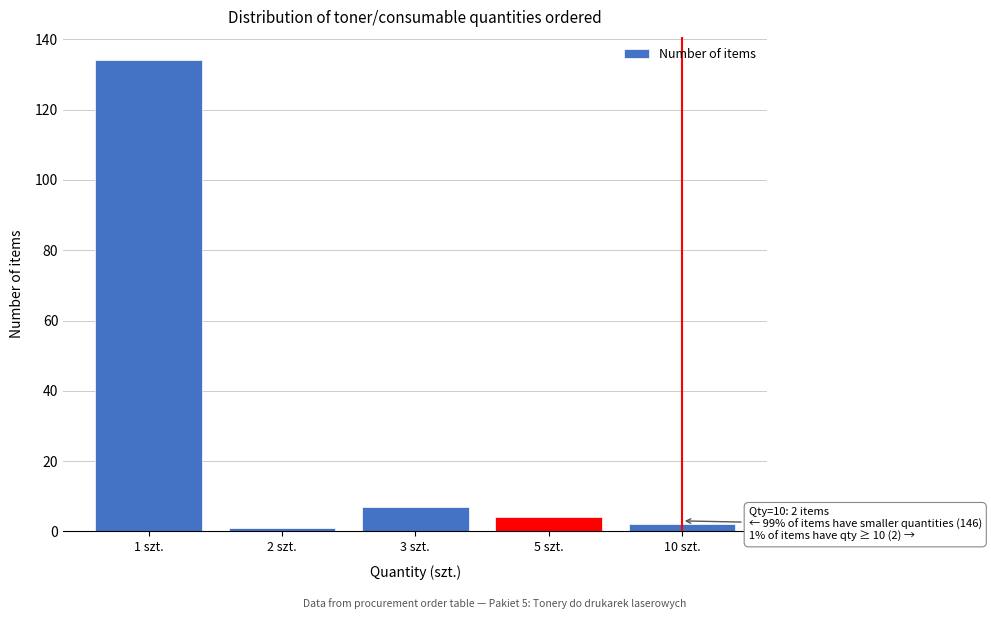

Reading left to right, transcribe all the data shown in this chart.

1 szt.=134	2 szt.=1	3 szt.=7	5 szt.=4	10 szt.=2